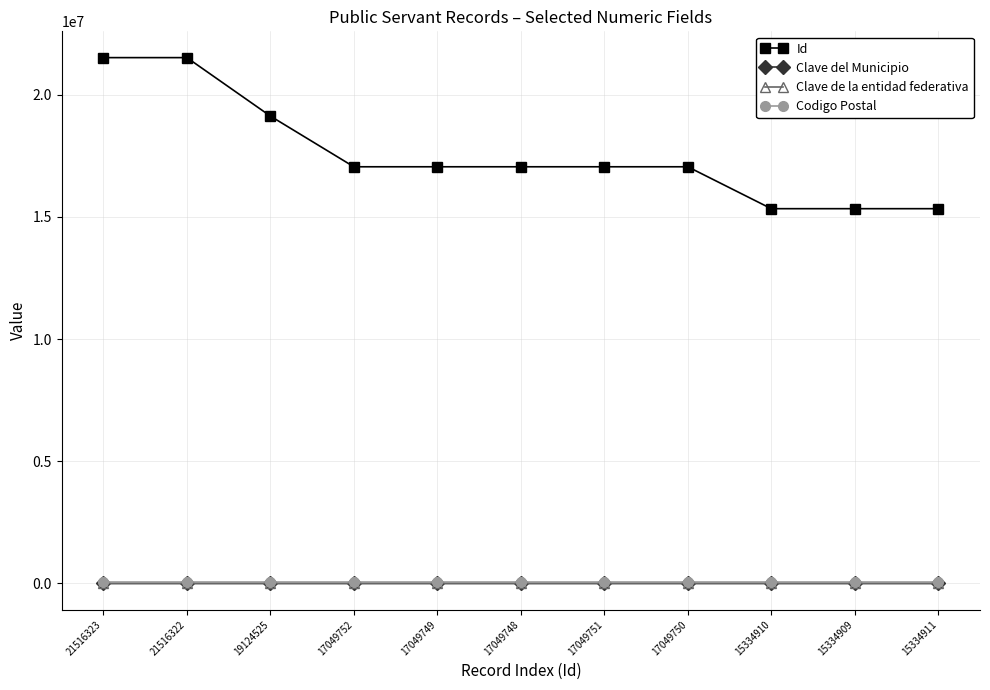

True or false: Id and Clave de la entidad federativa intersect in this chart.

False